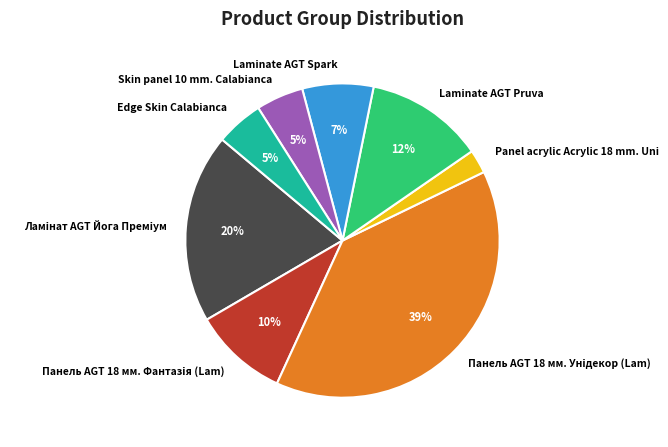

True or false: Skin panel 10 mm. Calabianca accounts for 5% of the total.

True